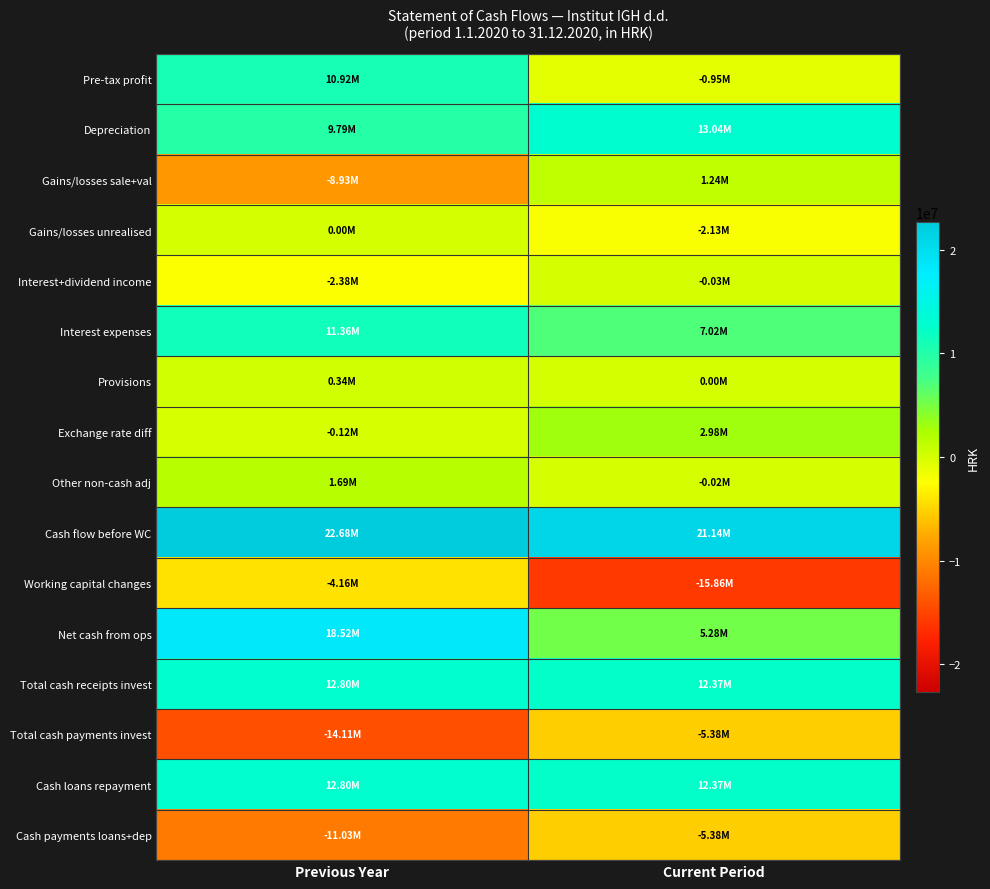

How many data points does each series have?

2